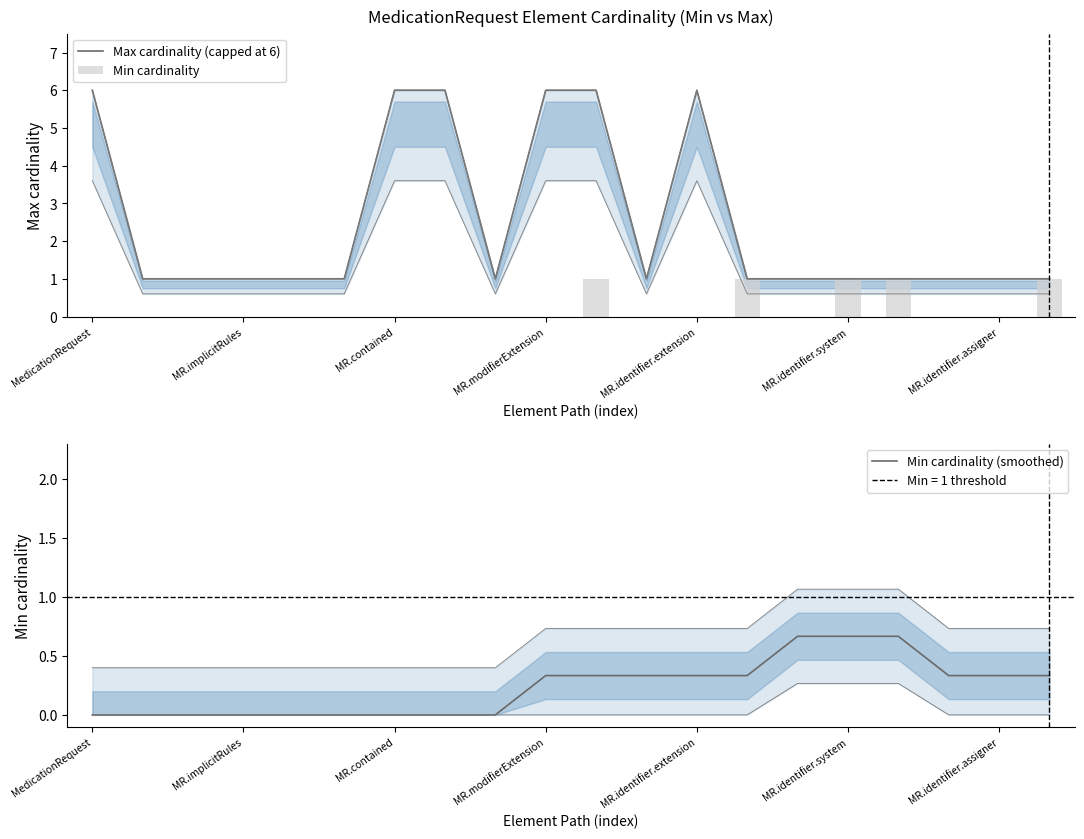

What is the difference between the maximum and minimum values in the Min cardinality series?

1.0